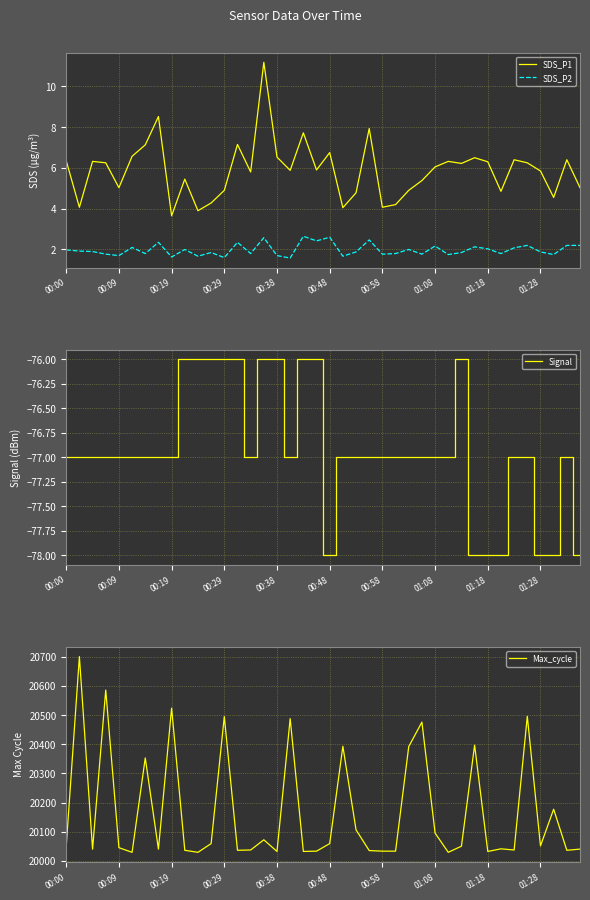

What is the difference between the maximum and second lowest values in the Max_cycle series?

672